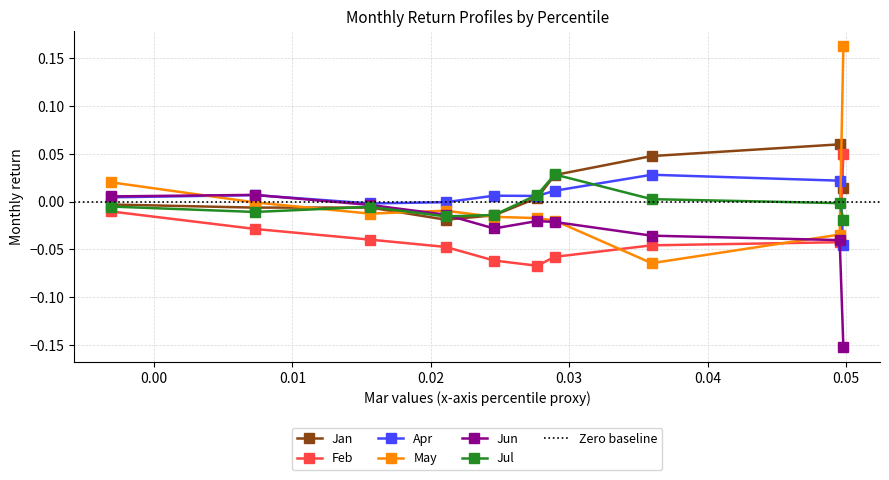

After their last crossing, which series has the higher values: Jan or Apr?

Jan